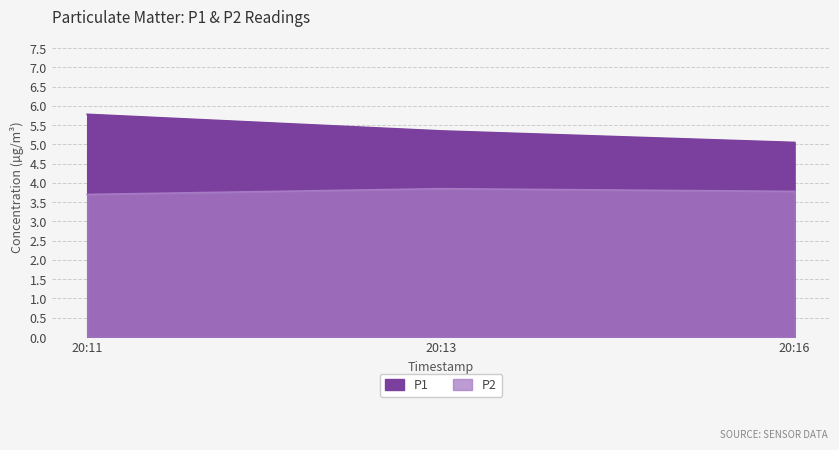

What is the sum of all P1 values?

16.2